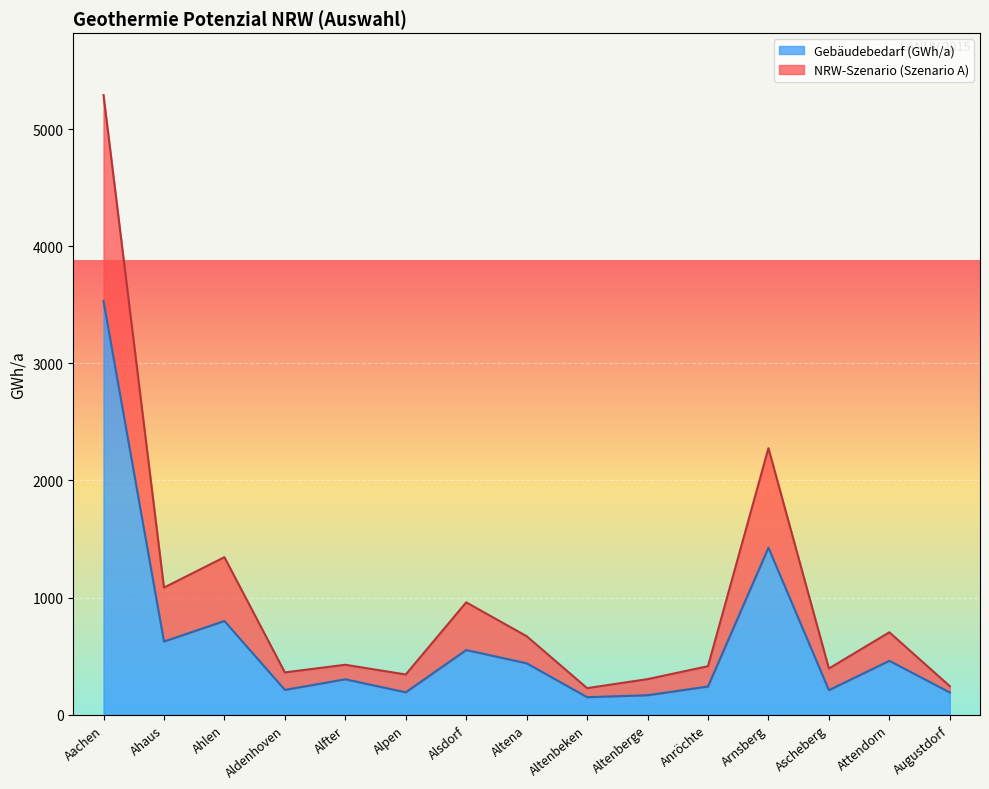

The value of Gebäudebedarf (GWh/a) at Ahlen is 800.4. True or false?

True